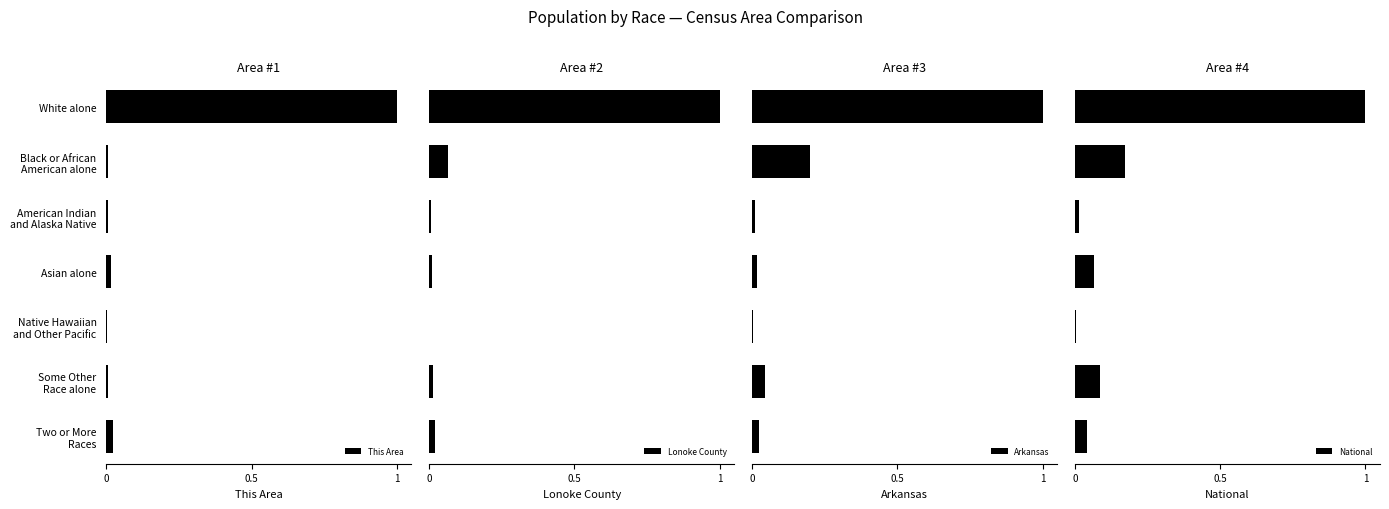

At how many categories does at least one series exceed 0?

7